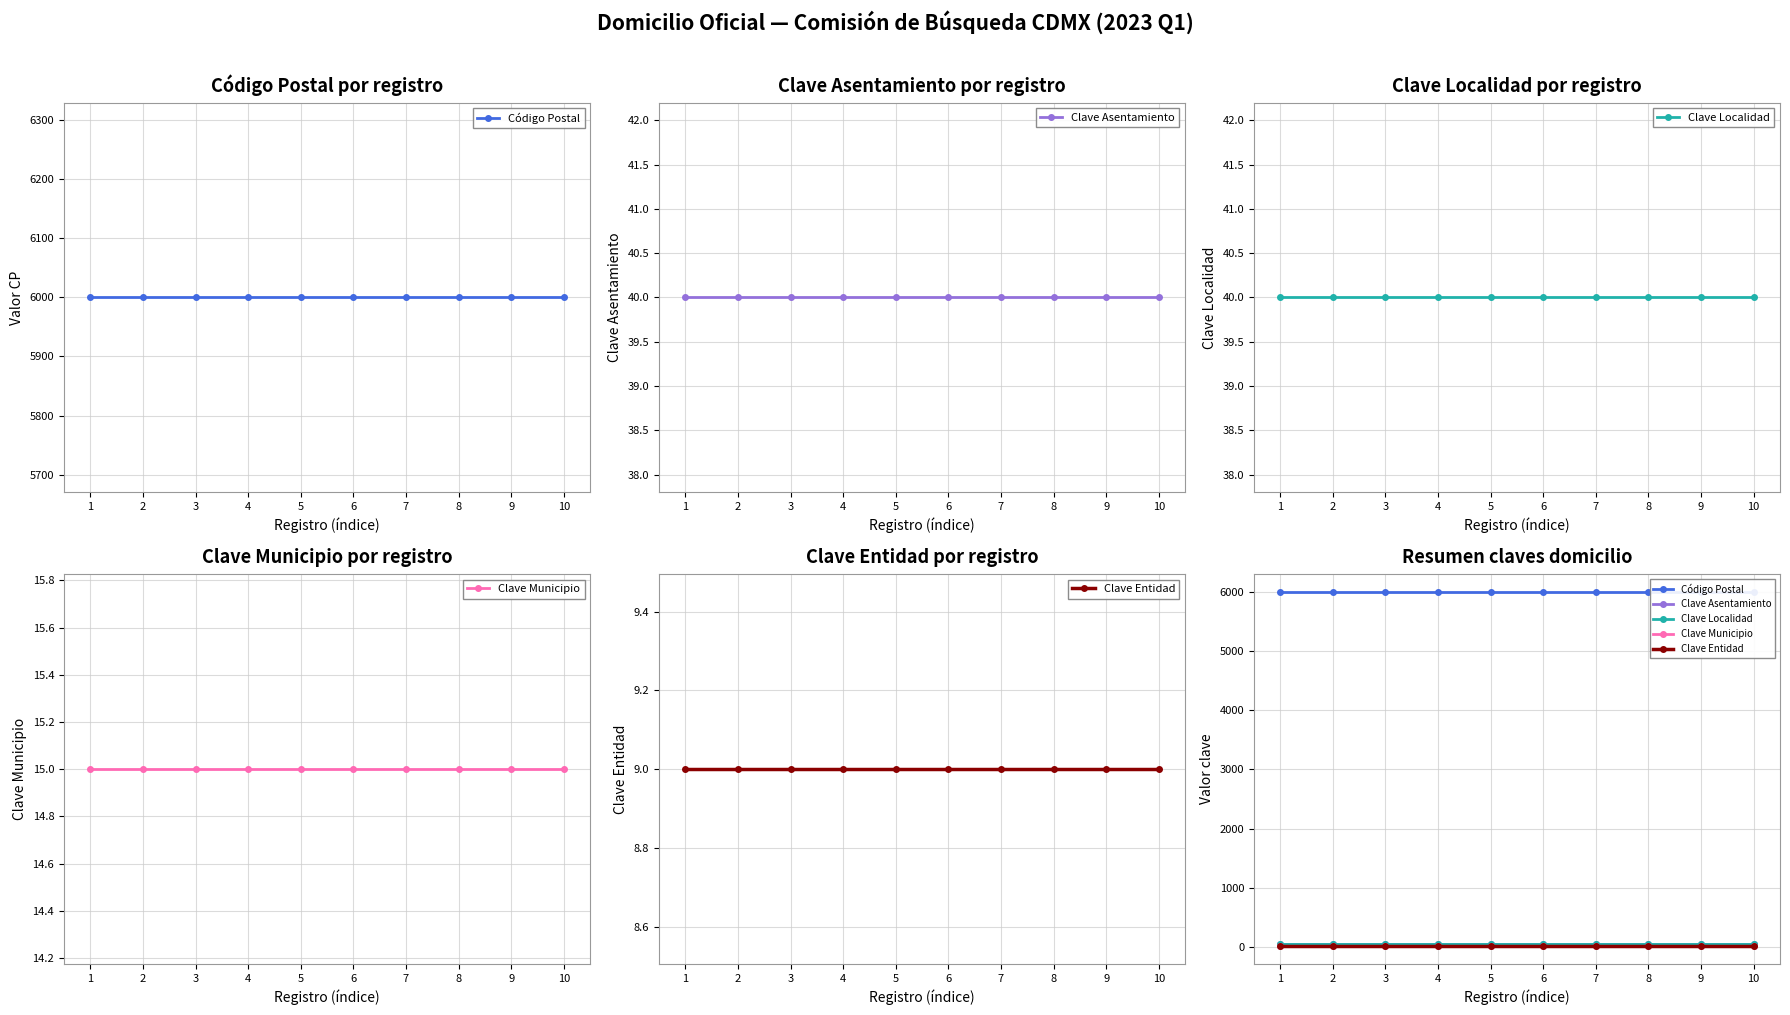

True or false: Clave Entidad has a value of 9 at 8.

True